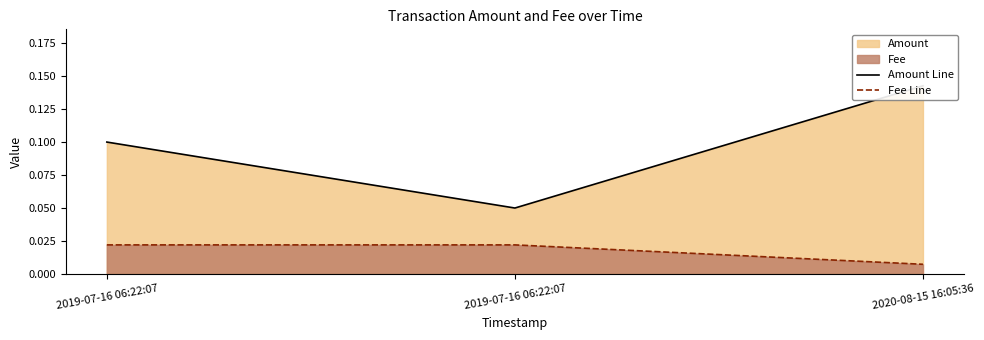

Count the Amount Line values in the range 0 to 1.

3